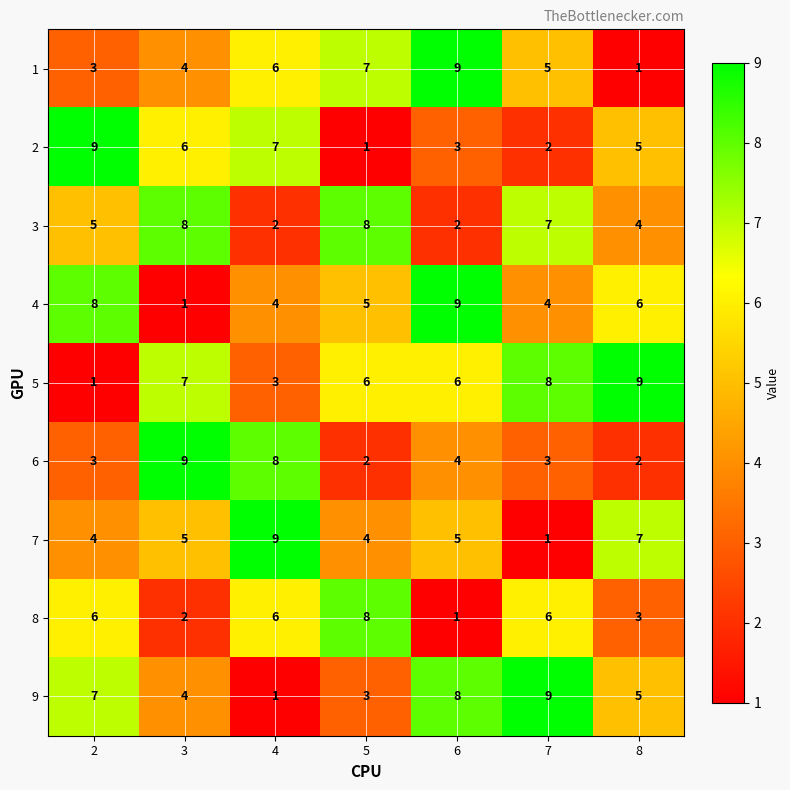

What is the maximum value shown in the chart?

9